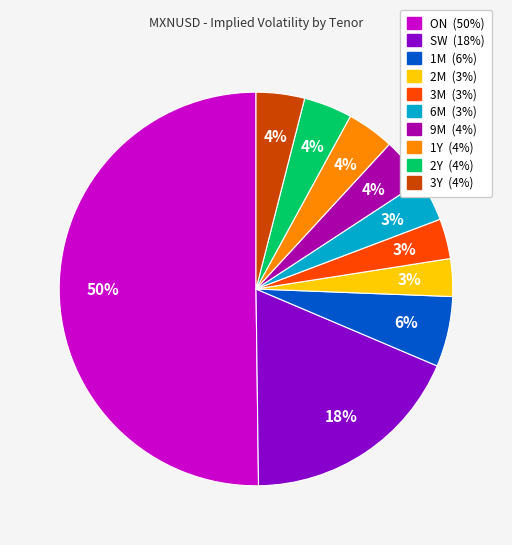

Is it true that 6M is 3% of the pie?

True